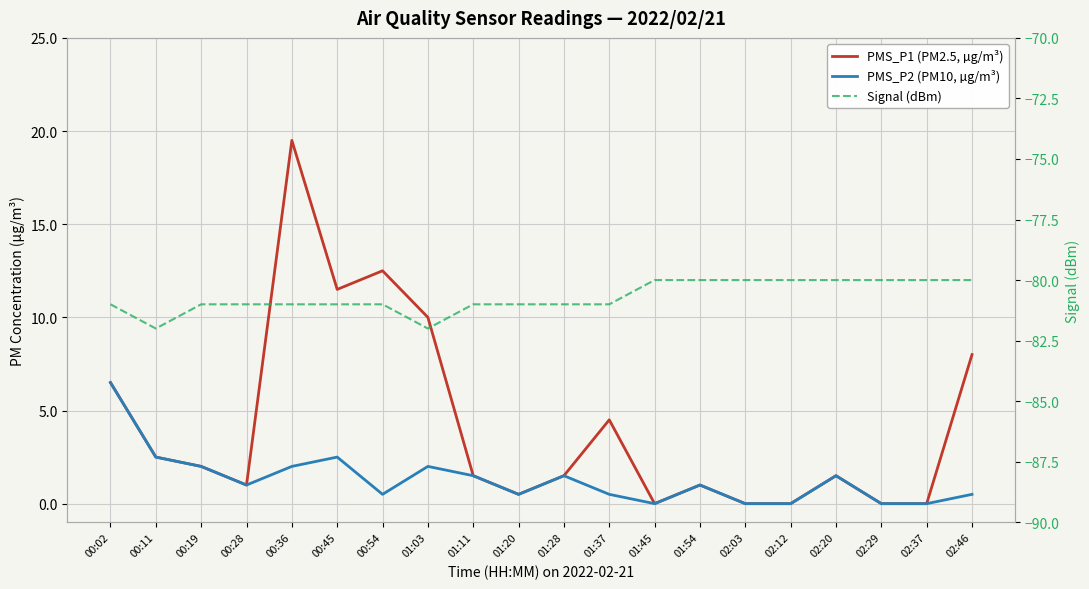

Rank the categories by PMS_P2 (PM10, µg/m³) value from lowest to highest.

01:45, 02:03, 02:12, 02:29, 02:37, 00:54, 01:20, 01:37, 02:46, 00:28, 01:54, 01:11, 01:28, 02:20, 00:19, 00:36, 01:03, 00:11, 00:45, 00:02